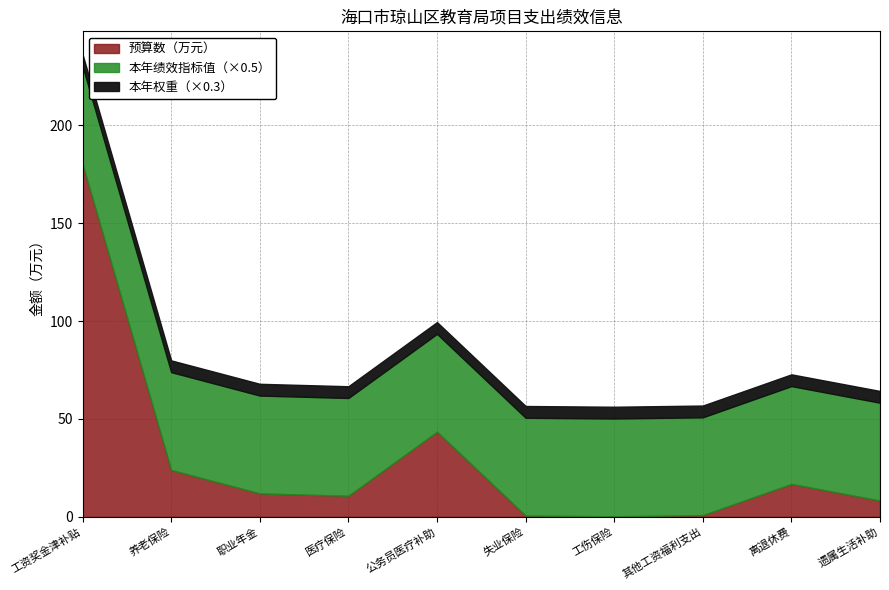

List the series in order of their peak value, lowest first.

本年权重, 本年绩效指标值, 预算数（万元）